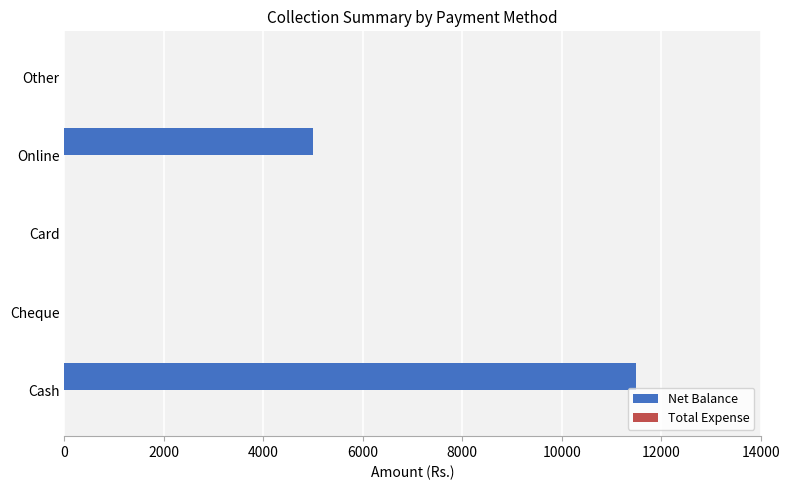

The value at Cheque is -5670. True or false?

False